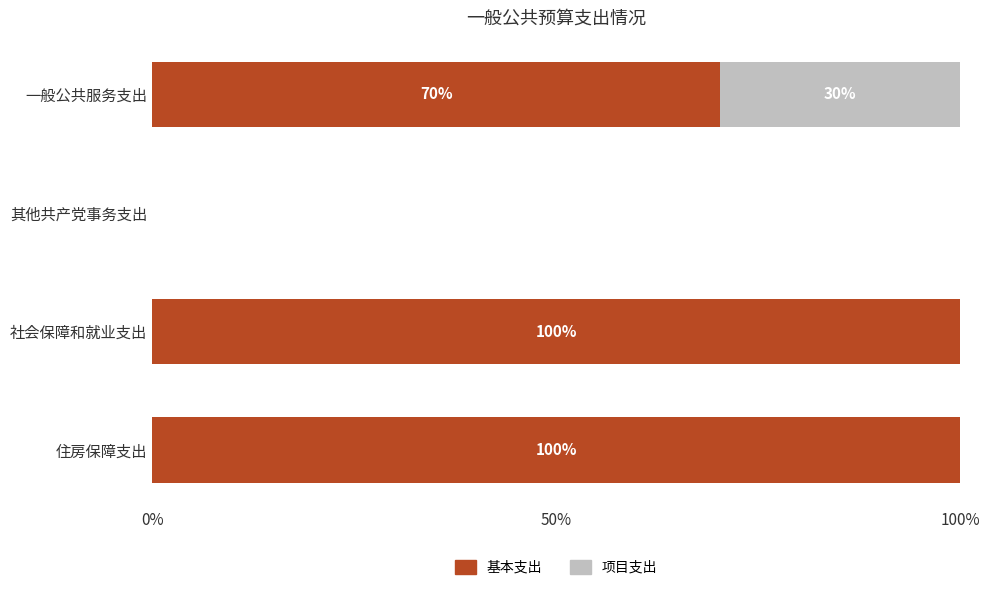

What is the total value across all series at 住房保障支出?

100.0